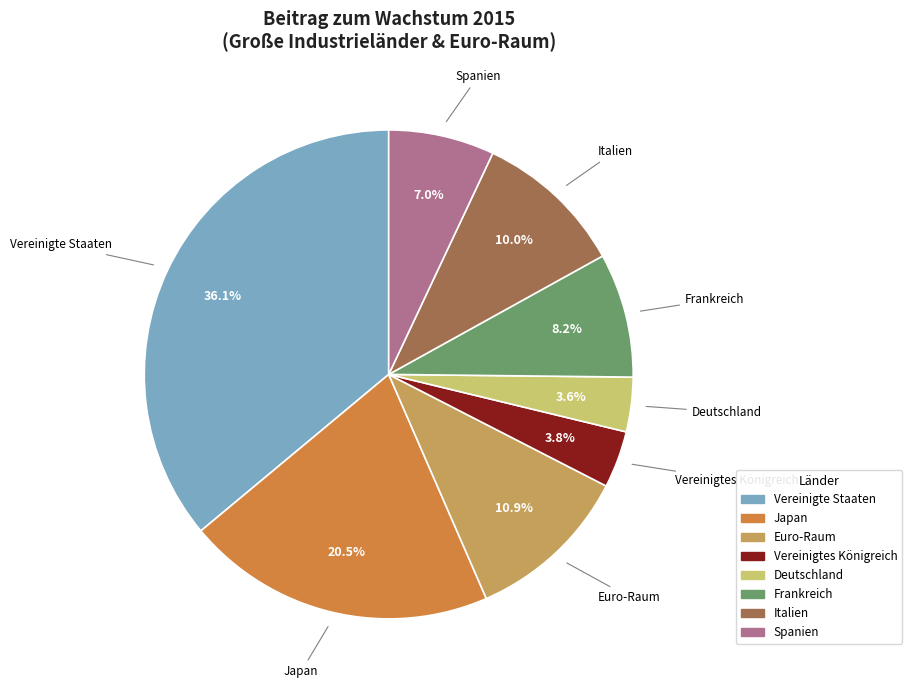

Between Vereinigtes Königreich and Spanien, which is larger?

Spanien